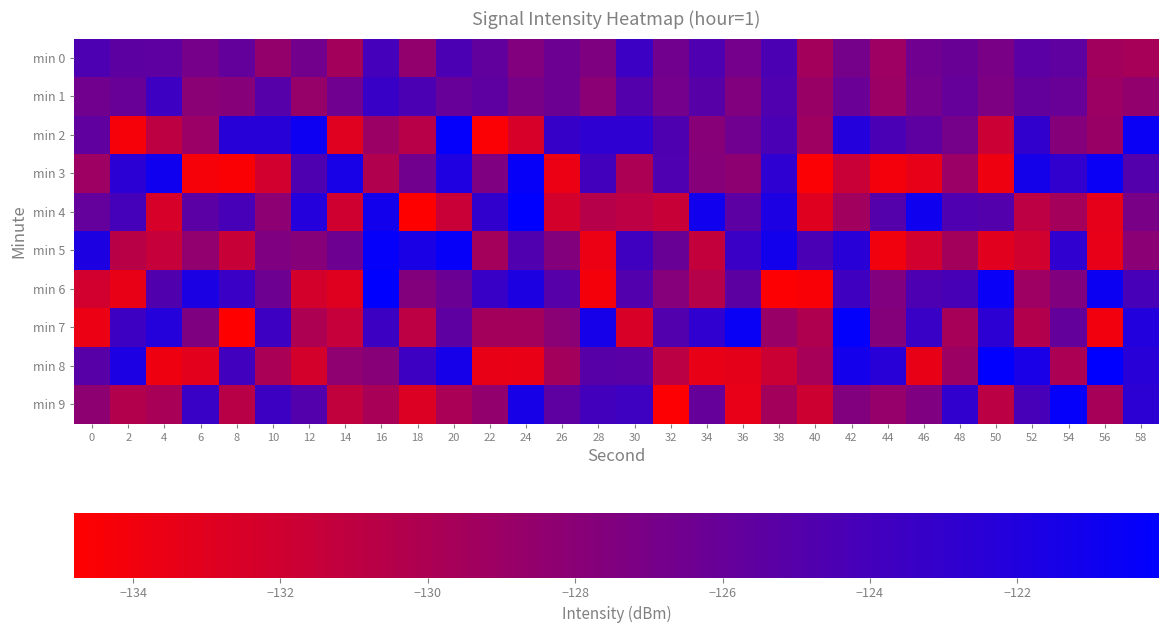

Reading left to right, what are all the values shown in this chart?

min 0: 0=-124.5	2=-125.4	4=-125.5	6=-126.9	8=-125.8	10=-128.6	12=-126.7	14=-129.5	16=-124.0	18=-128.5	20=-124.5	22=-125.7	24=-127.6	26=-126.3	28=-127.4	30=-123.5	32=-126.6	34=-124.7	36=-126.8	38=-124.5	40=-129.5	42=-126.8	44=-129.2	46=-126.5	48=-126.1	50=-127.1	52=-125.3	54=-125.6	56=-129.4	58=-129.7
min 1: 0=-126.6	2=-126.1	4=-123.6	6=-128.0	8=-127.8	10=-125.1	12=-128.7	14=-126.5	16=-123.3	18=-124.4	20=-126.0	22=-125.5	24=-127.0	26=-126.3	28=-128.1	30=-124.9	32=-126.8	34=-125.1	36=-127.5	38=-124.7	40=-128.9	42=-126.2	44=-129.0	46=-126.8	48=-125.9	50=-127.3	52=-125.8	54=-126.1	56=-129.1	58=-128.5
min 2: 0=-125.6	2=-134.3	4=-131.0	6=-129.0	8=-122.3	10=-122.3	12=-120.9	14=-133.0	16=-129.0	18=-130.6	20=-120.3	22=-134.5	24=-132.5	26=-123.2	28=-122.7	30=-122.8	32=-124.6	34=-127.9	36=-126.5	38=-124.4	40=-129.2	42=-122.1	44=-124.4	46=-125.5	48=-126.8	50=-131.8	52=-123.0	54=-127.7	56=-128.9	58=-120.7
min 3: 0=-129.1	2=-122.6	4=-121.0	6=-134.2	8=-134.5	10=-132.1	12=-124.6	14=-121.5	16=-130.3	18=-126.6	20=-121.8	22=-127.4	24=-120.5	26=-133.6	28=-123.9	30=-129.9	32=-124.7	34=-127.8	36=-128.2	38=-122.8	40=-134.5	42=-131.6	44=-134.1	46=-133.4	48=-129.0	50=-133.8	52=-121.3	54=-122.9	56=-120.7	58=-124.9
min 4: 0=-125.8	2=-124.1	4=-132.4	6=-125.4	8=-124.2	10=-128.1	12=-122.1	14=-132.0	16=-121.1	18=-134.8	20=-131.6	22=-123.0	24=-120.1	26=-132.2	28=-130.6	30=-130.9	32=-131.6	34=-121.1	36=-125.4	38=-121.7	40=-132.9	42=-129.3	44=-125.0	46=-121.0	48=-124.7	50=-124.9	52=-130.9	54=-129.6	56=-133.3	58=-127.1
min 5: 0=-121.8	2=-130.7	4=-131.4	6=-128.4	8=-131.6	10=-127.4	12=-127.8	14=-126.4	16=-120.4	18=-121.6	20=-120.5	22=-129.5	24=-124.7	26=-127.6	28=-133.6	30=-123.7	32=-126.2	34=-131.3	36=-123.4	38=-121.2	40=-124.3	42=-122.4	44=-133.9	46=-132.1	48=-129.5	50=-133.1	52=-132.1	54=-122.8	56=-133.4	58=-128.1
min 6: 0=-132.1	2=-133.4	4=-124.8	6=-121.7	8=-123.4	10=-126.4	12=-132.3	14=-132.9	16=-120.1	18=-127.7	20=-126.3	22=-123.3	24=-121.8	26=-125.1	28=-134.1	30=-124.8	32=-127.8	34=-130.5	36=-125.5	38=-134.6	40=-134.4	42=-123.8	44=-127.5	46=-124.5	48=-124.3	50=-120.6	52=-129.1	54=-127.5	56=-120.8	58=-124.2
min 7: 0=-133.6	2=-123.6	4=-122.2	6=-127.3	8=-134.8	10=-123.6	12=-130.1	14=-131.4	16=-123.6	18=-130.9	20=-125.5	22=-129.5	24=-129.5	26=-128.0	28=-121.4	30=-132.5	32=-124.8	34=-122.8	36=-120.6	38=-128.9	40=-130.2	42=-120.2	44=-127.7	46=-123.4	48=-129.7	50=-122.6	52=-130.4	54=-125.8	56=-134.1	58=-122.1
min 8: 0=-125.1	2=-121.7	4=-133.9	6=-133.2	8=-123.9	10=-129.9	12=-132.3	14=-128.3	16=-127.9	18=-123.6	20=-121.4	22=-133.5	24=-133.5	26=-129.5	28=-125.1	30=-125.2	32=-130.9	34=-133.5	36=-133.3	38=-131.7	40=-129.6	42=-121.3	44=-122.4	46=-133.5	48=-129.1	50=-120.1	52=-121.5	54=-130.0	56=-120.1	58=-122.4
min 9: 0=-128.2	2=-130.4	4=-129.8	6=-123.4	8=-130.7	10=-123.6	12=-124.9	14=-131.2	16=-129.7	18=-132.7	20=-129.9	22=-128.5	24=-121.4	26=-125.5	28=-124.0	30=-123.7	32=-134.6	34=-125.9	36=-133.4	38=-129.5	40=-131.9	42=-127.5	44=-128.7	46=-127.4	48=-122.9	50=-130.8	52=-124.2	54=-120.4	56=-129.7	58=-122.7